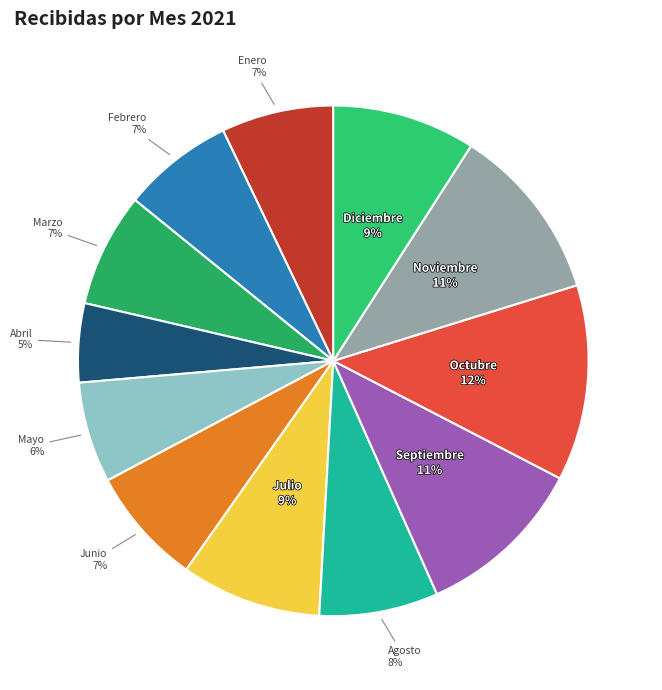

Count the number of slices in the pie.

12